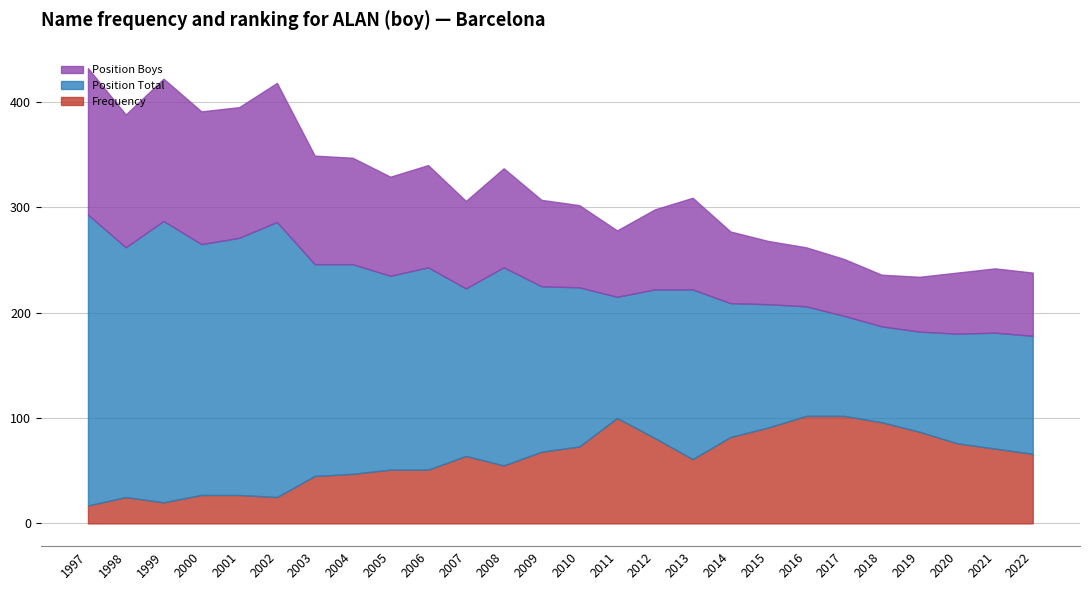

The Position Boys series shows 139 at 1997. True or false?

True